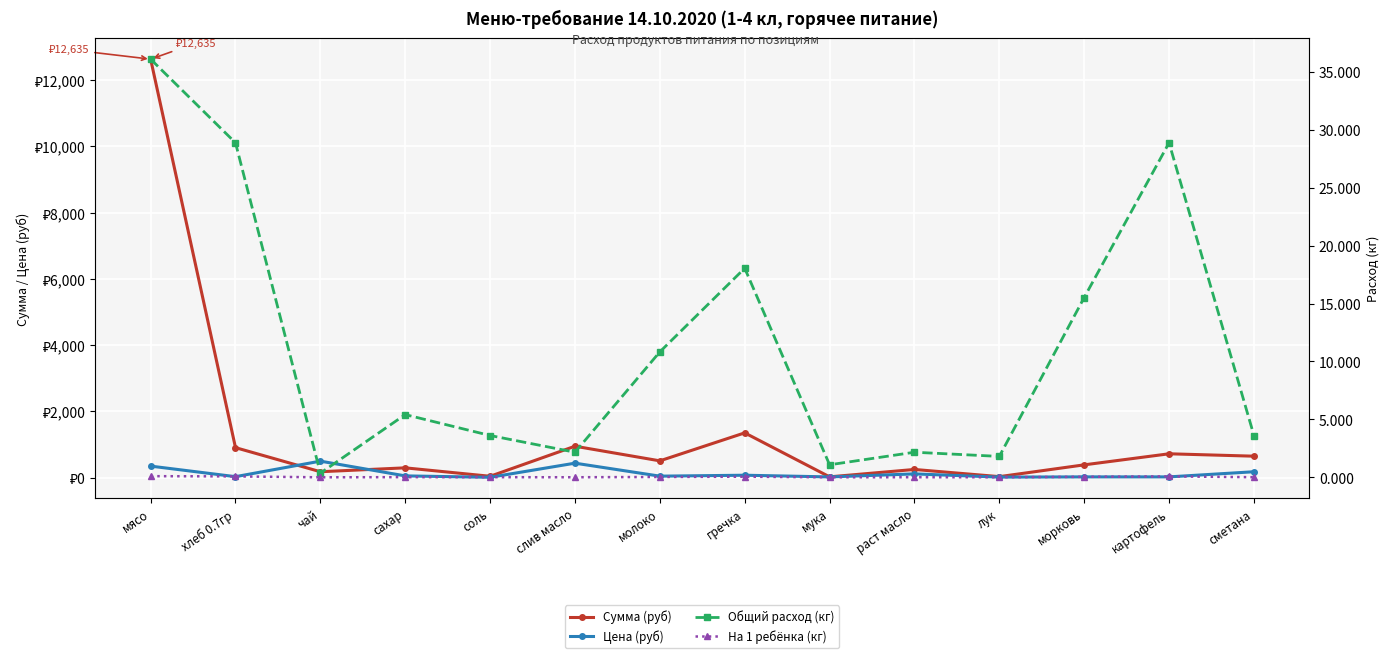

What is the label of the 11th point from the right?

сахар